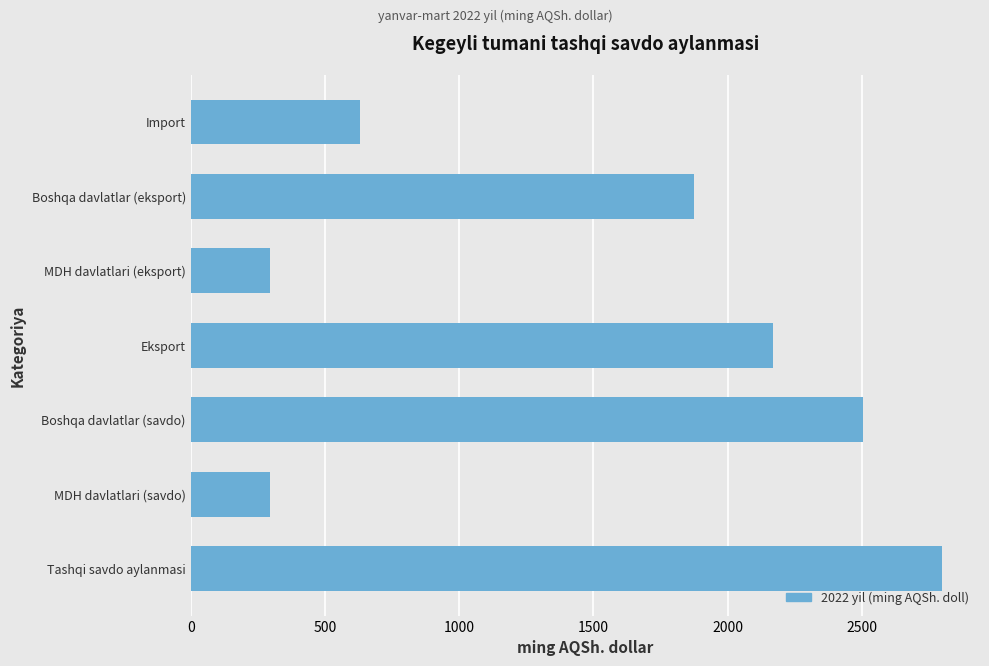

What is the average value?

1510.2